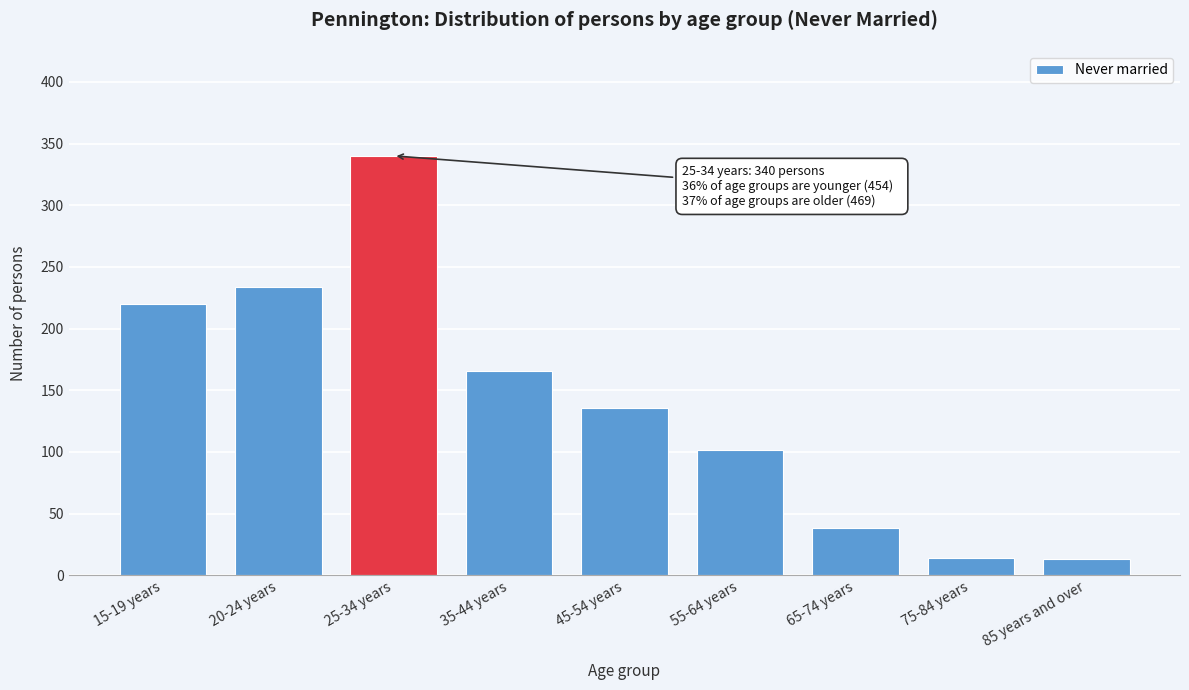

The value at 55-64 years is 102. True or false?

True